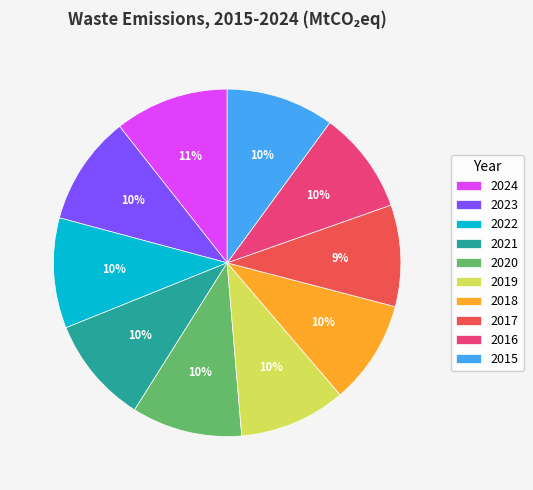

Is the sum of 2021 and 2024 greater than half?

No